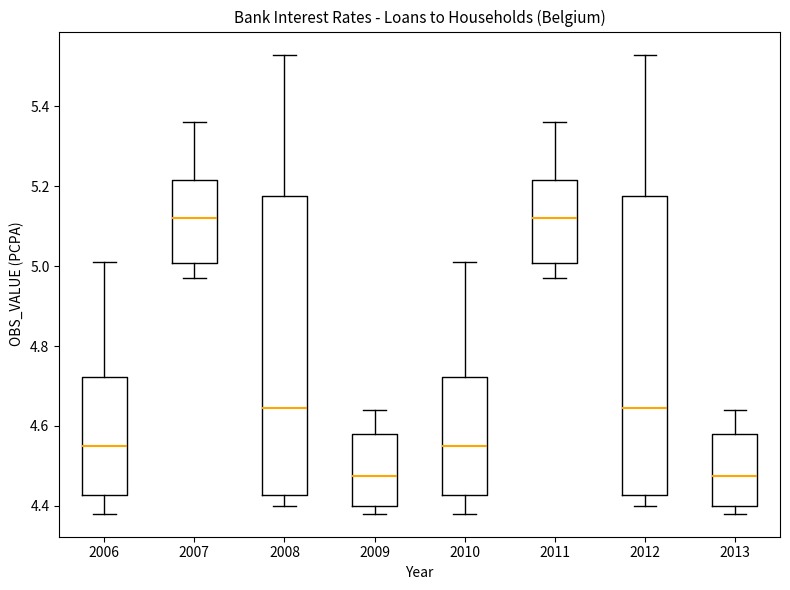

Reading left to right, transcribe this box plot: for each box, give where its median line is, the range the box spans, and where its two whiskers end, as read against the y-axis. The values are not printed on the chart, so give them approximately, as read against the axis.

2006: median 4.56, box 4.42 to 4.72, whiskers 4.38 to 5.02
2007: median 5.12, box 5.00 to 5.22, whiskers 4.98 to 5.36
2008: median 4.64, box 4.42 to 5.18, whiskers 4.40 to 5.54
2009: median 4.48, box 4.40 to 4.58, whiskers 4.38 to 4.64
2010: median 4.56, box 4.42 to 4.72, whiskers 4.38 to 5.02
2011: median 5.12, box 5.00 to 5.22, whiskers 4.98 to 5.36
2012: median 4.64, box 4.42 to 5.18, whiskers 4.40 to 5.54
2013: median 4.48, box 4.40 to 4.58, whiskers 4.38 to 4.64